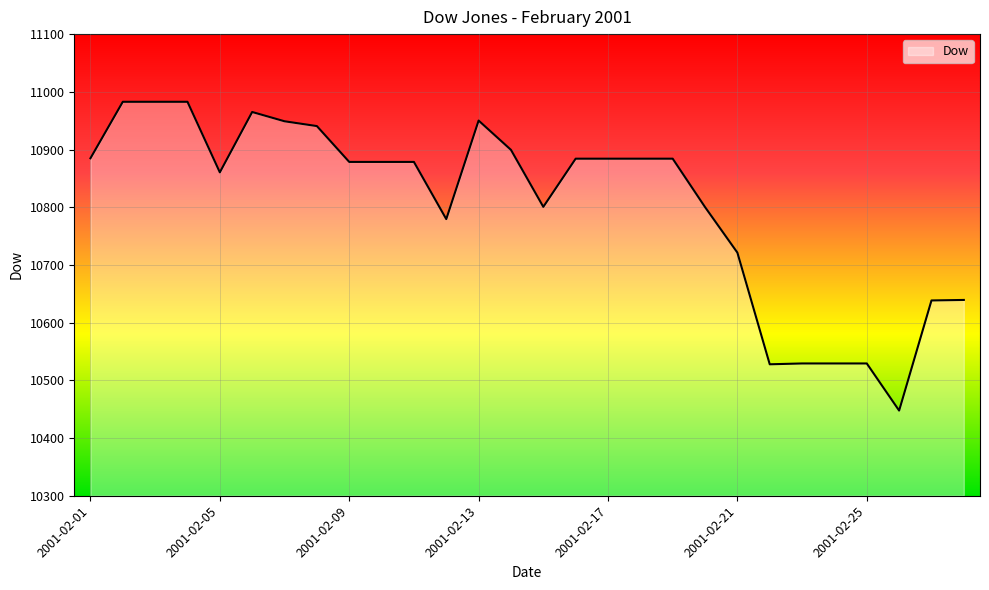

What is the minimum value shown in the chart?

10447.6